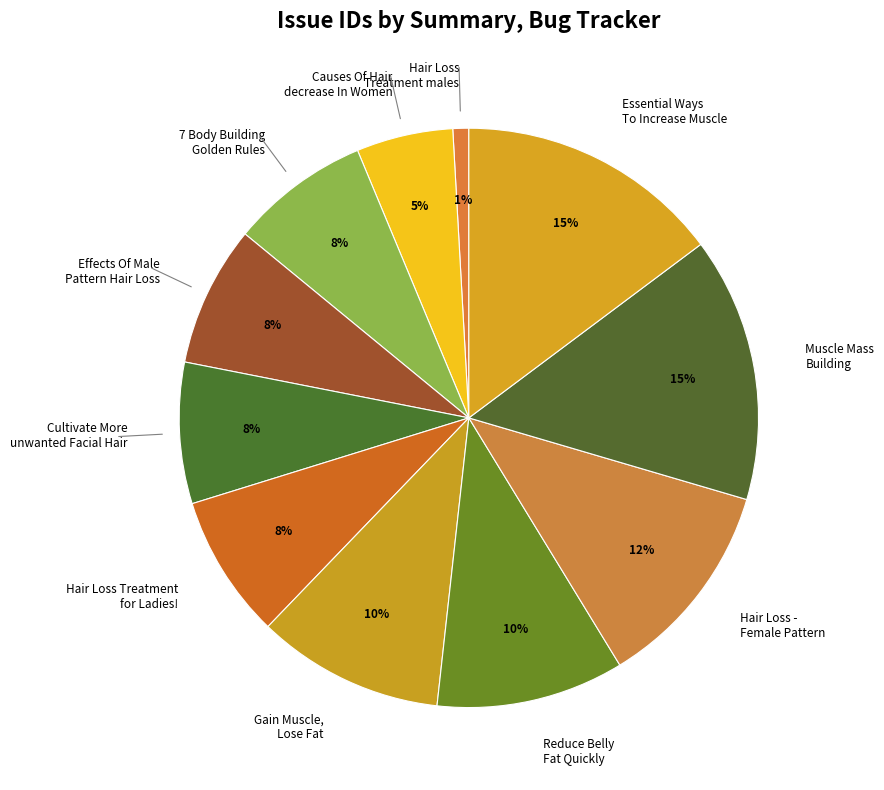

Does Cultivate More unwanted Facial Hair represent more than half of the total?

No